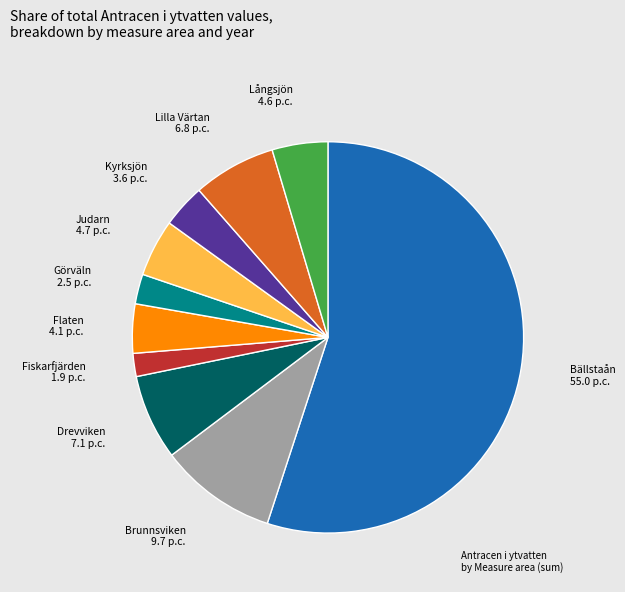

Does any single category account for the majority?

Yes